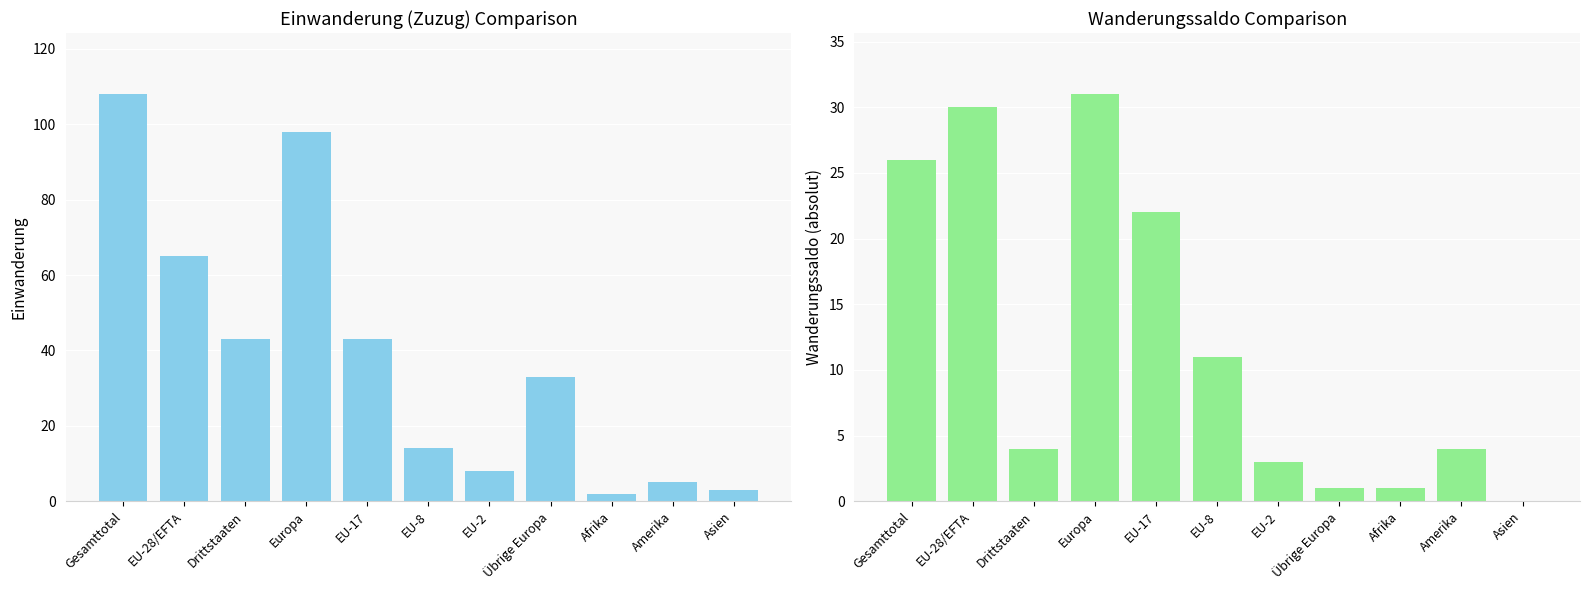

True or false: Wanderungssaldo (abs) has a value of 44 at EU-28/EFTA.

False